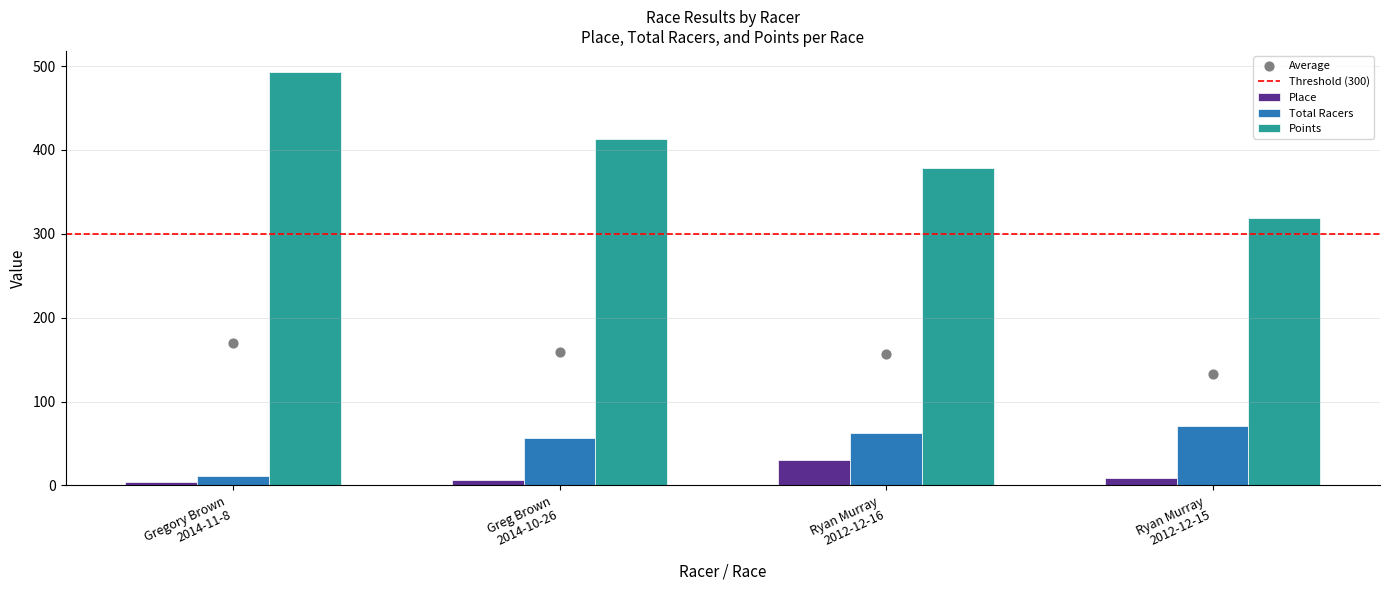

At how many categories does at least one series exceed 226?

4